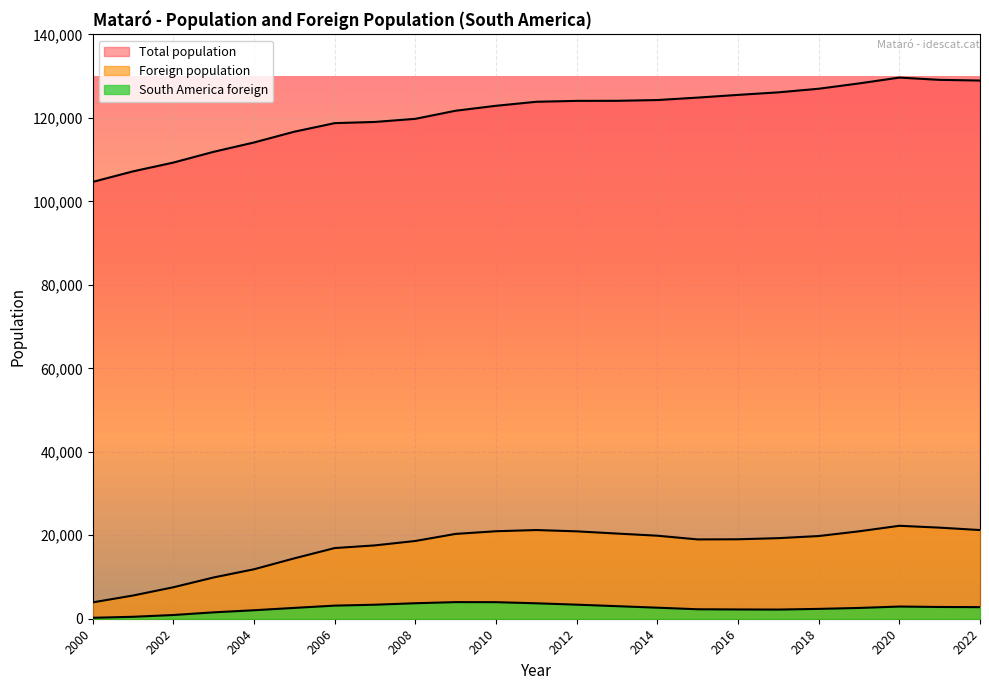

At which category is the sum across all series the highest?

2020